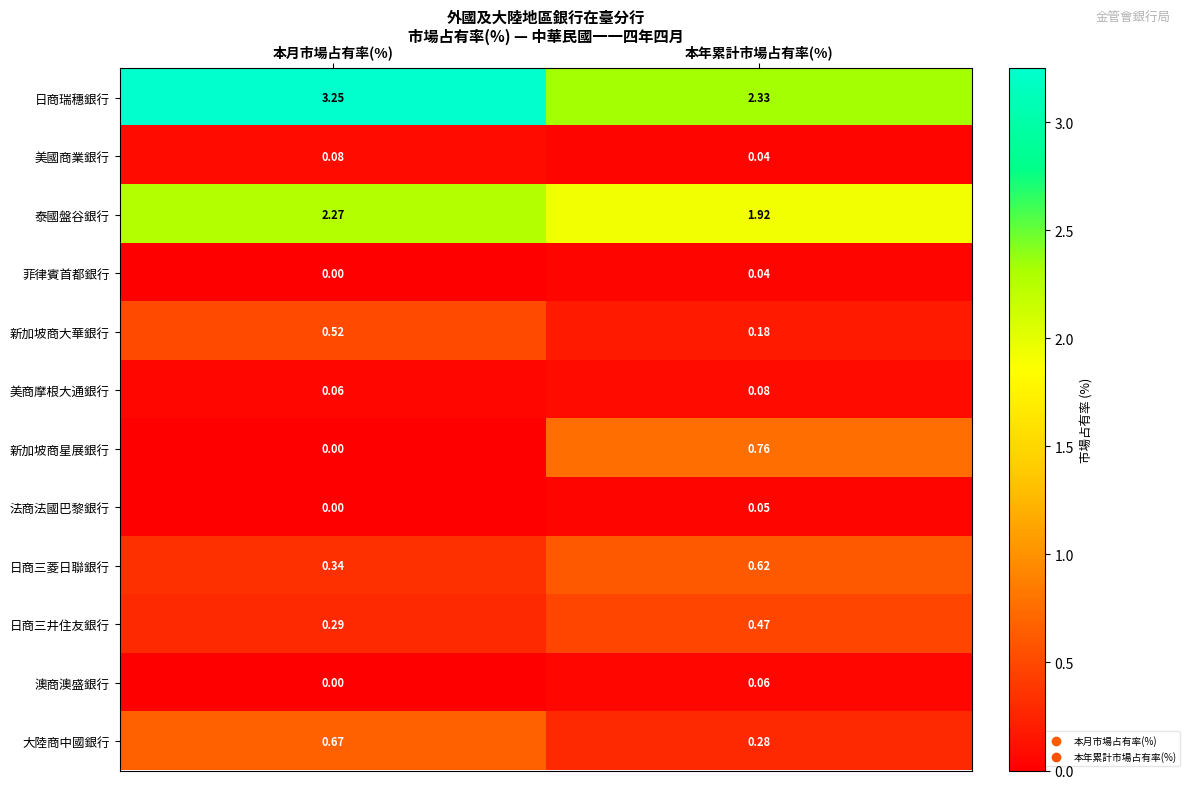

At which category is the sum across all series the highest?

本月市場占有率(%)